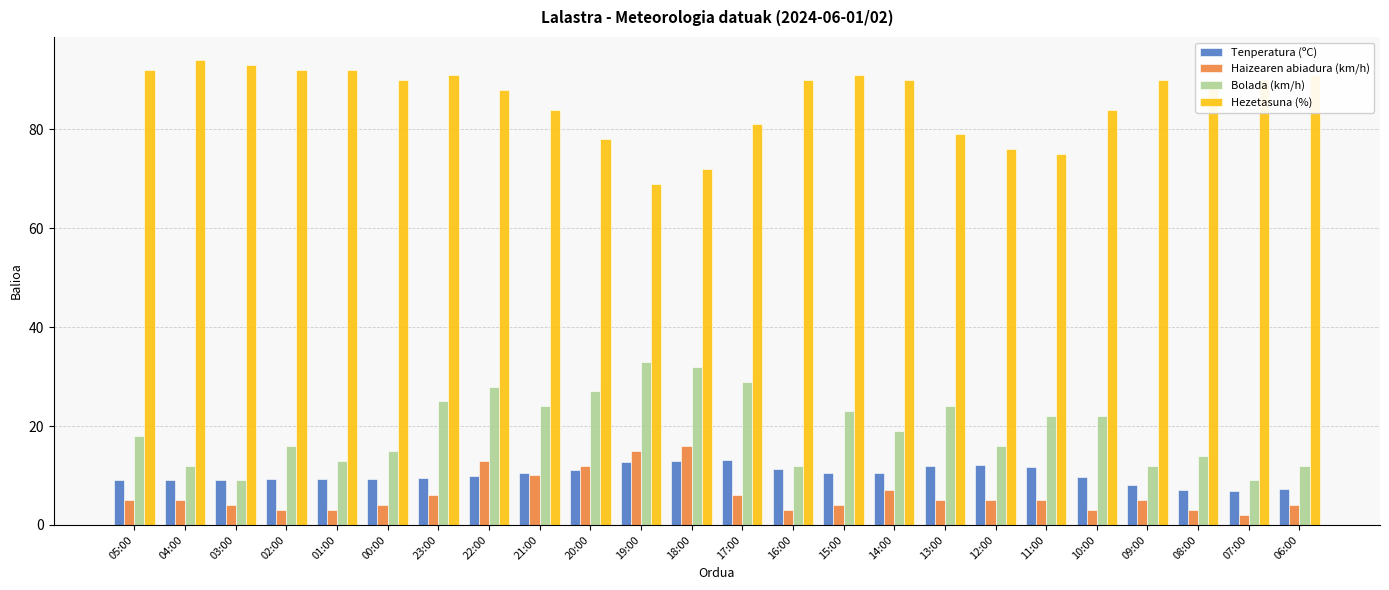

What is the minimum value shown in the chart?

2.0